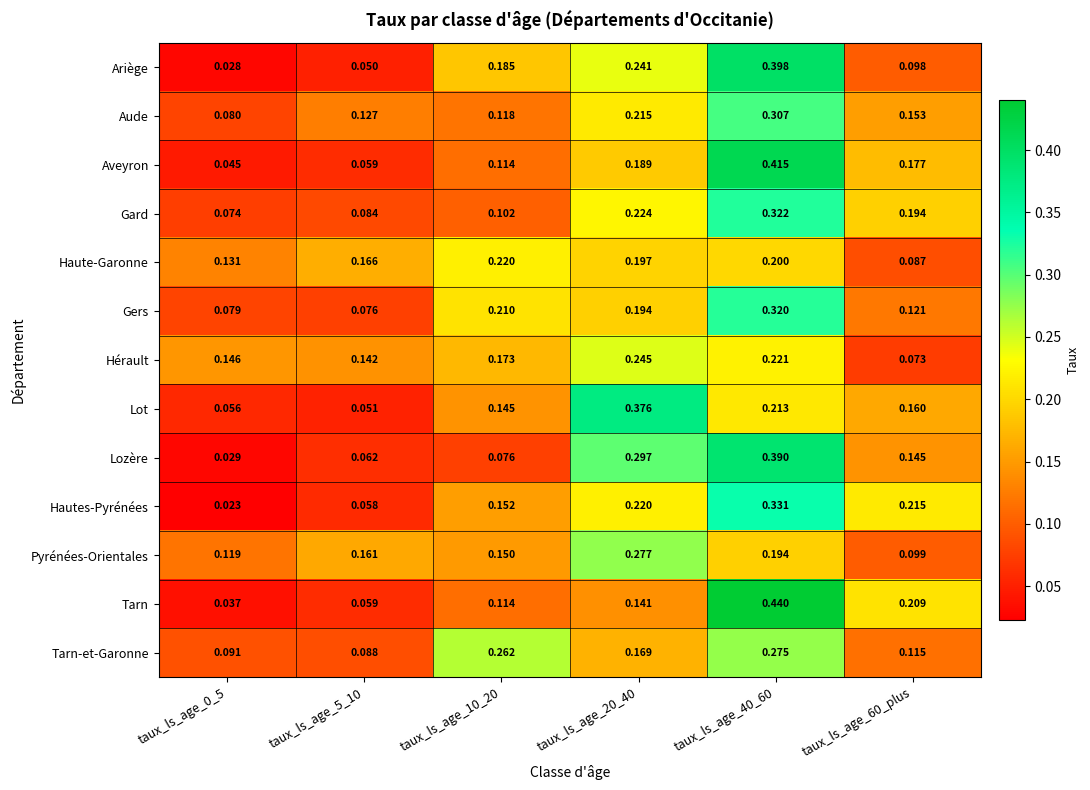

Which series has the largest range (max minus min)?

Tarn